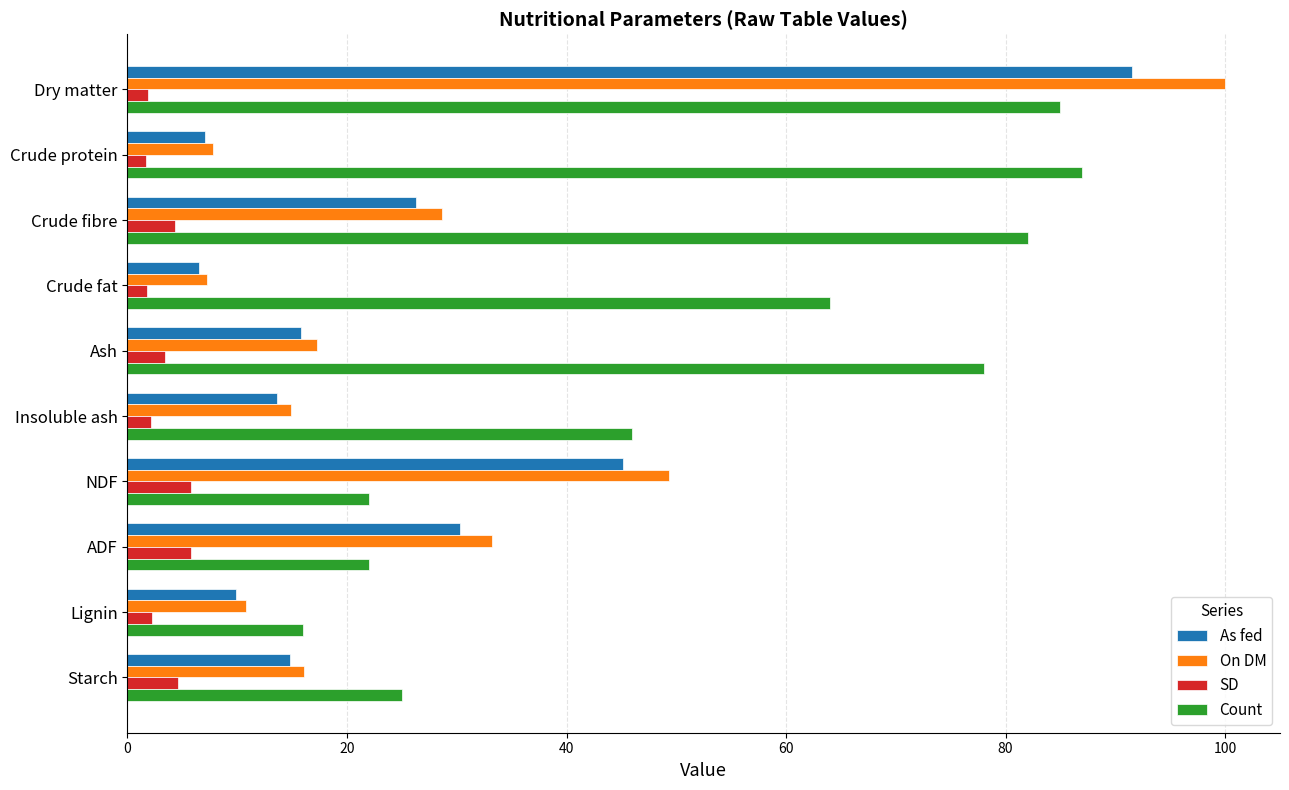

The value of As fed at Dry matter is 163.4. True or false?

False